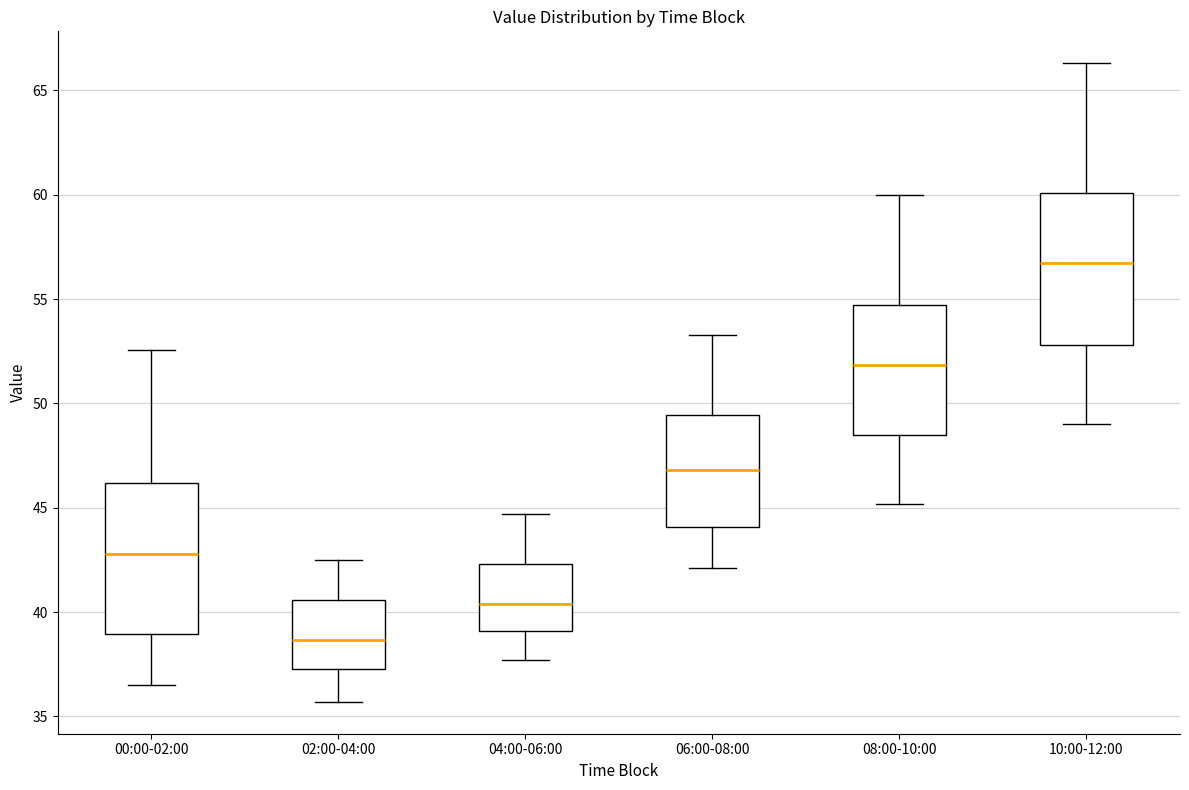

Reading left to right, read every box against the y-axis: the position of its median line, the range the box covers, and the ends of its whiskers. The values are not printed on the chart, so give them approximately, as read against the axis.

00:00-02:00: median 43.0, box 39.0 to 46.0, whiskers 36.5 to 52.5
02:00-04:00: median 38.5, box 37.5 to 40.5, whiskers 35.5 to 42.5
04:00-06:00: median 40.5, box 39.0 to 42.5, whiskers 37.5 to 44.5
06:00-08:00: median 47.0, box 44.0 to 49.5, whiskers 42.0 to 53.5
08:00-10:00: median 52.0, box 48.5 to 54.5, whiskers 45.0 to 60.0
10:00-12:00: median 57.0, box 53.0 to 60.0, whiskers 49.0 to 66.5